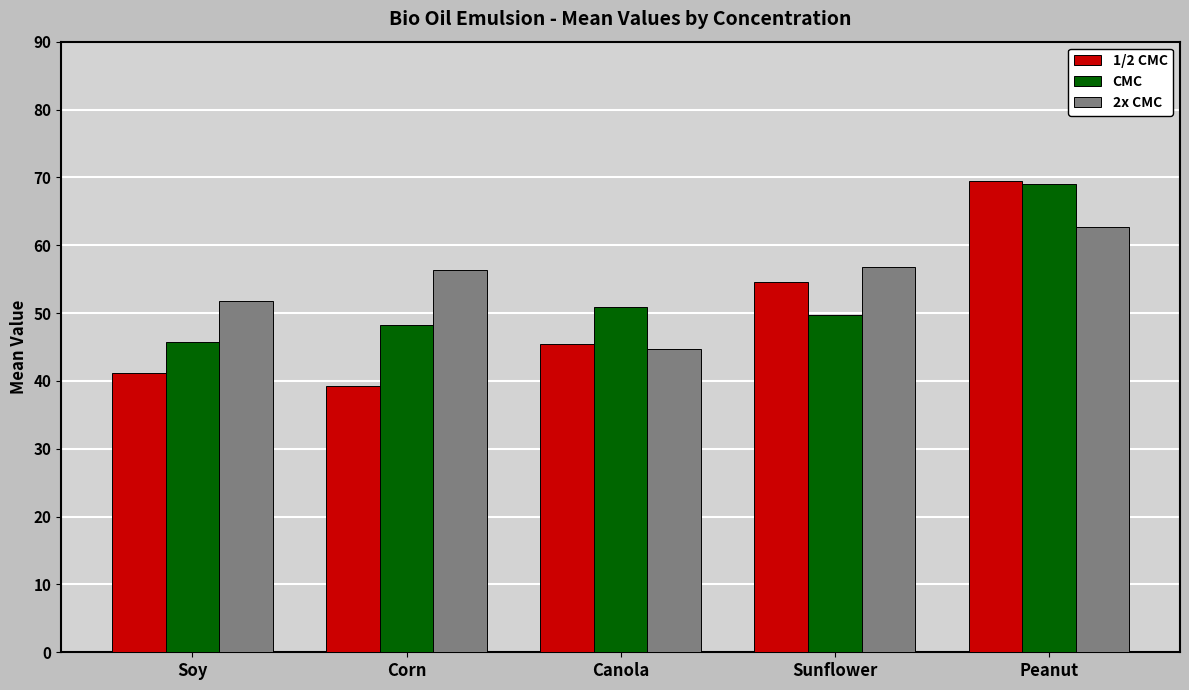

What is the sum of the 2x CMC values at Sunflower and Canola?

101.4